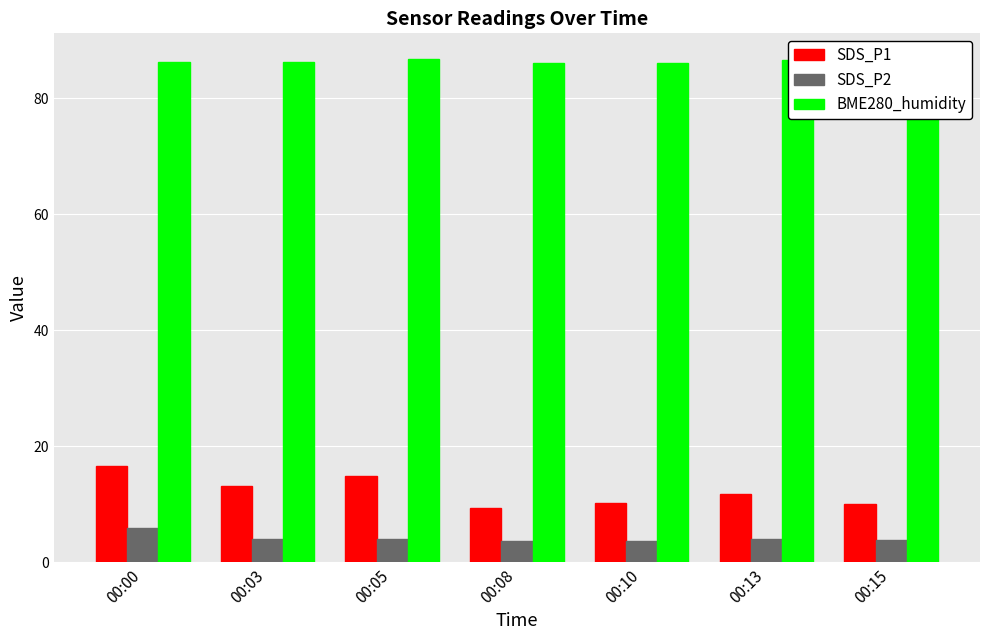

What is the value of the BME280_humidity bar at the 5th from the left?

86.1